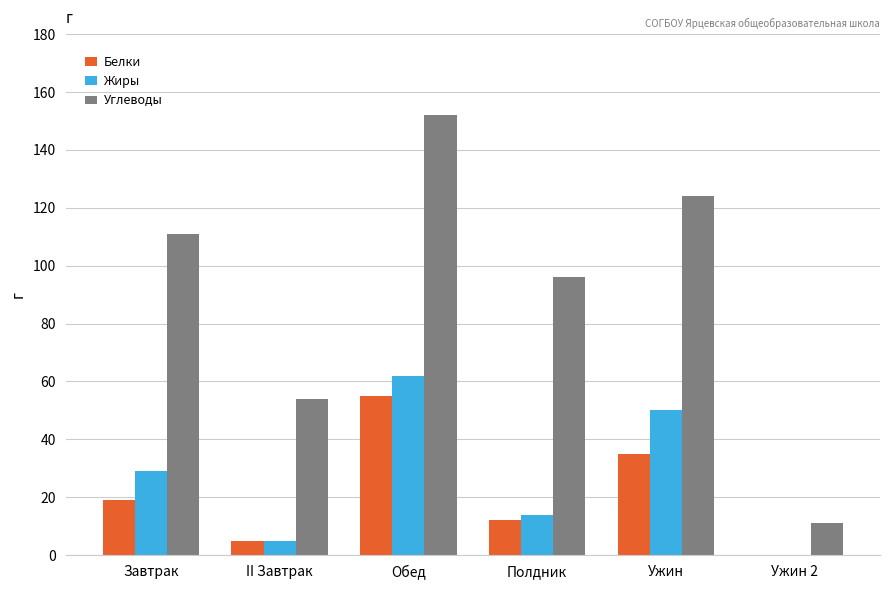

Which category has the highest value across all series?

Обед